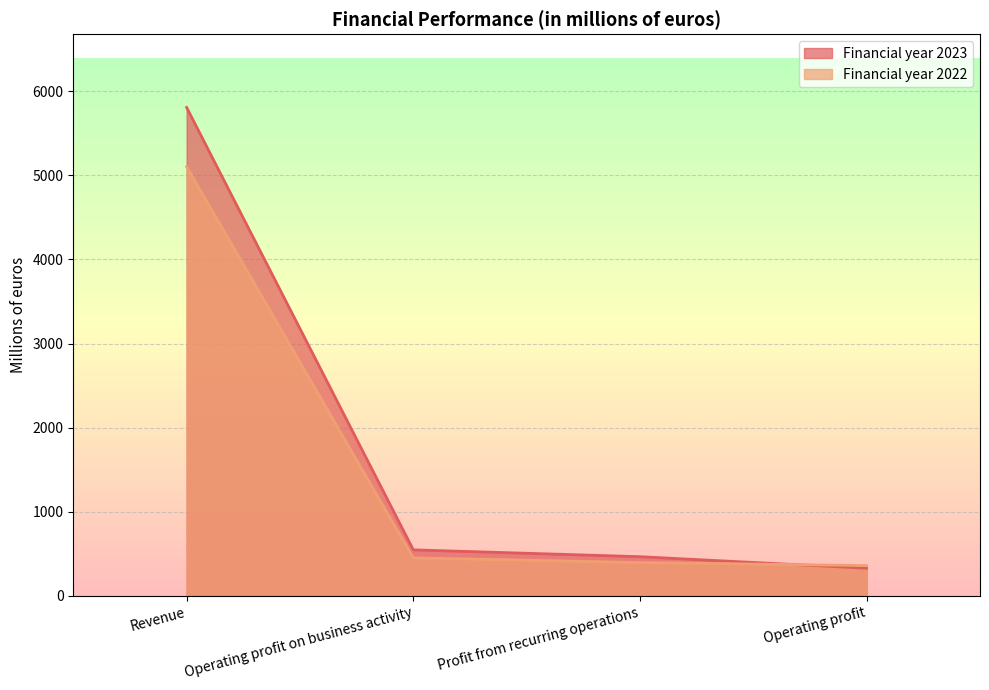

Between Revenue and Operating profit, which series saw the biggest shift?

Financial year 2023